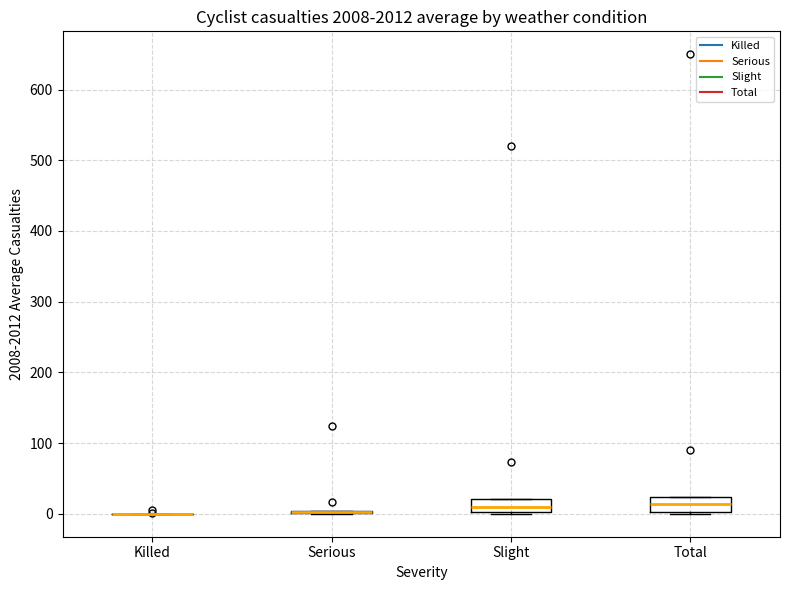

Where is the upper edge of the box for Total on the y-axis? The values are not printed on the chart, so give them approximately, as read against the axis.

20